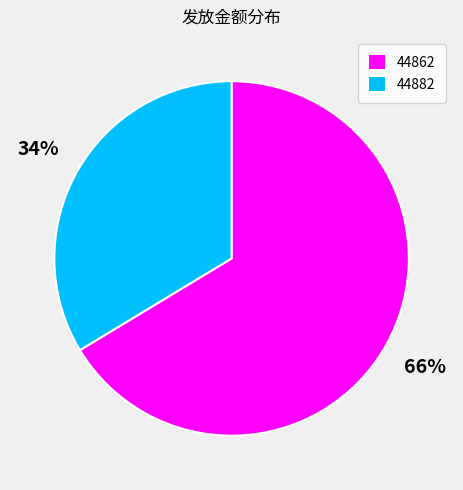

Do 44882 and 44862 together represent more than half of the pie?

Yes